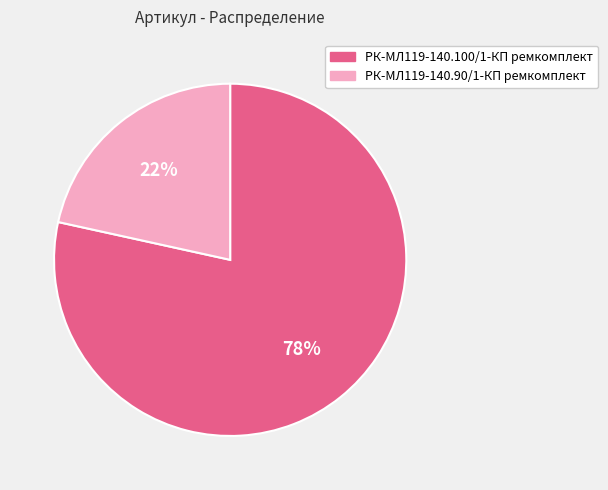

Do РК-МЛ119-140.100/1-КП ремкомплект and РК-МЛ119-140.90/1-КП ремкомплект together represent more than half of the pie?

Yes